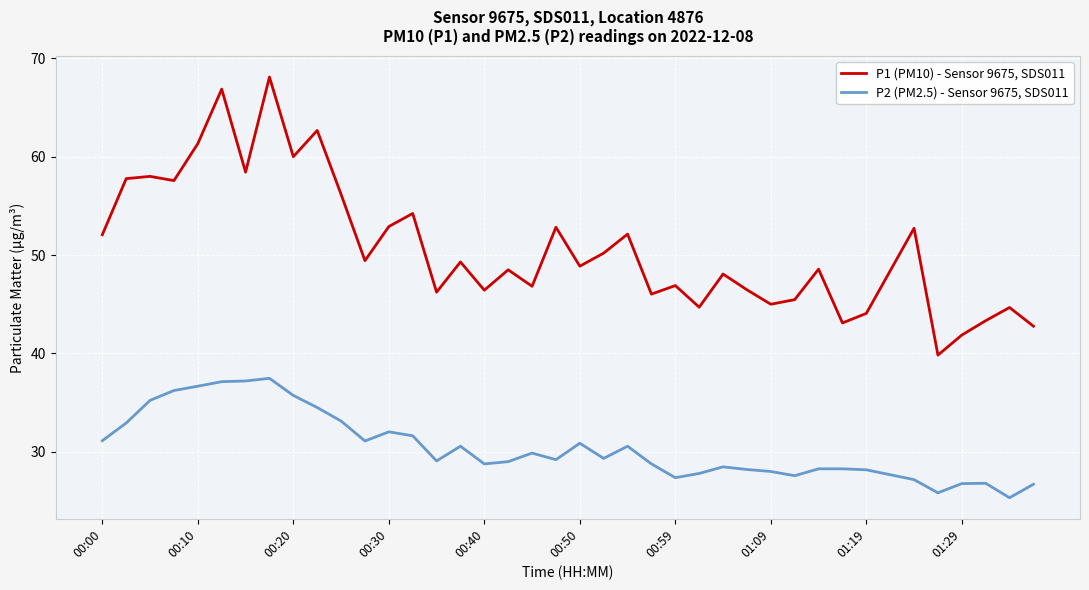

Which series has the widest spread of values?

P1 (PM10) - Sensor 9675, SDS011